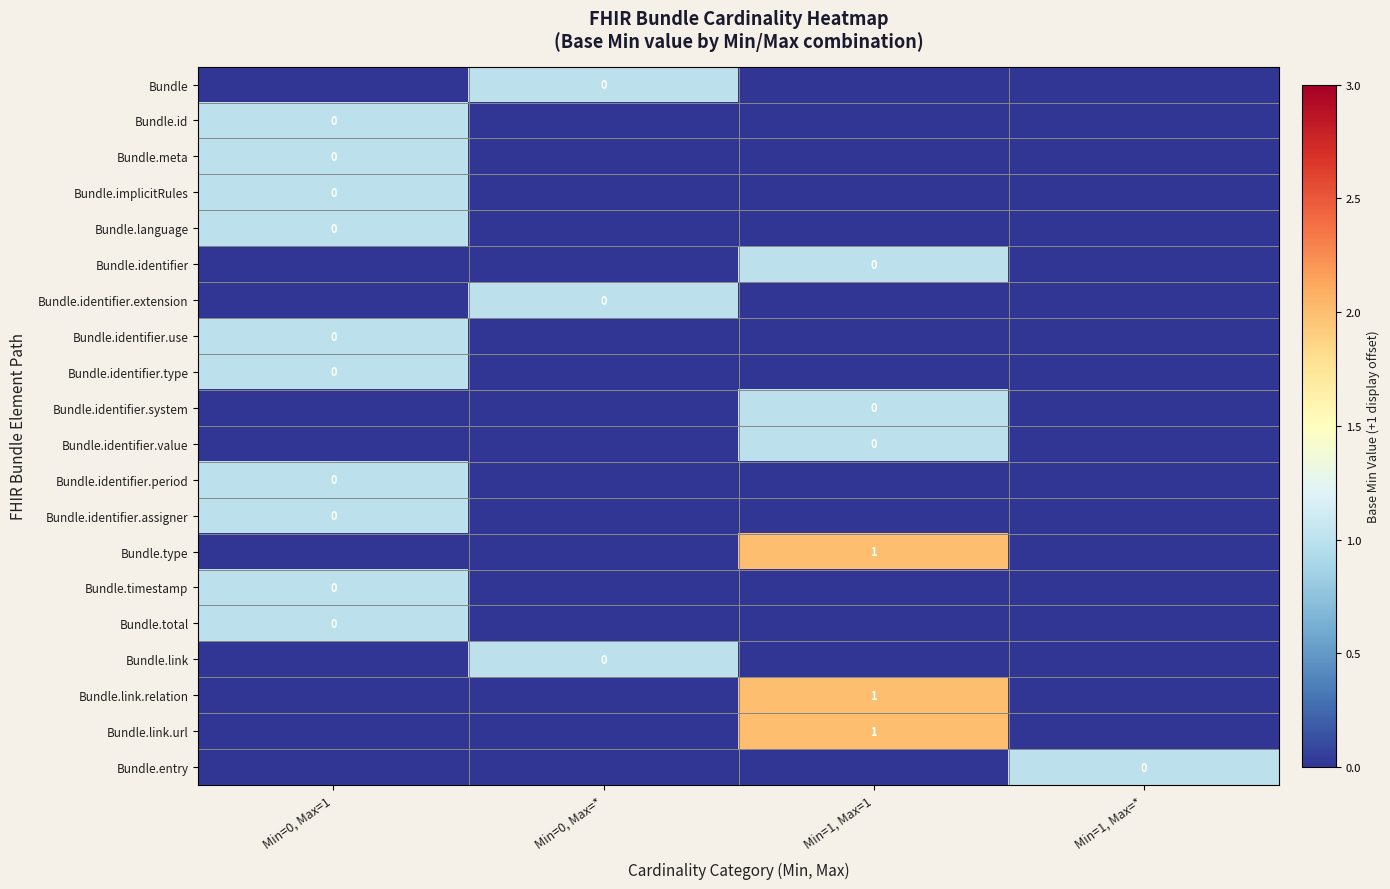

What is the spread (max minus min) of values at Min=0, Max=*?

1